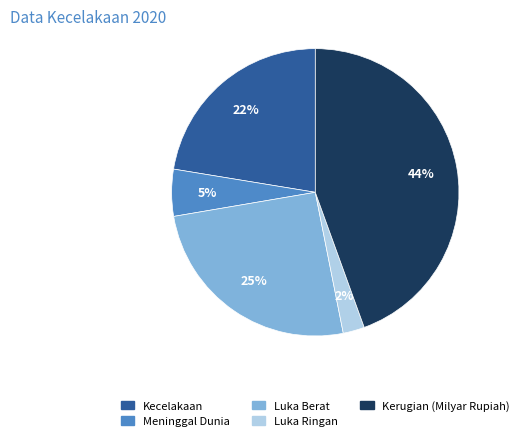

Combined, do Luka Ringan and Meninggal Dunia account for over 50%?

No